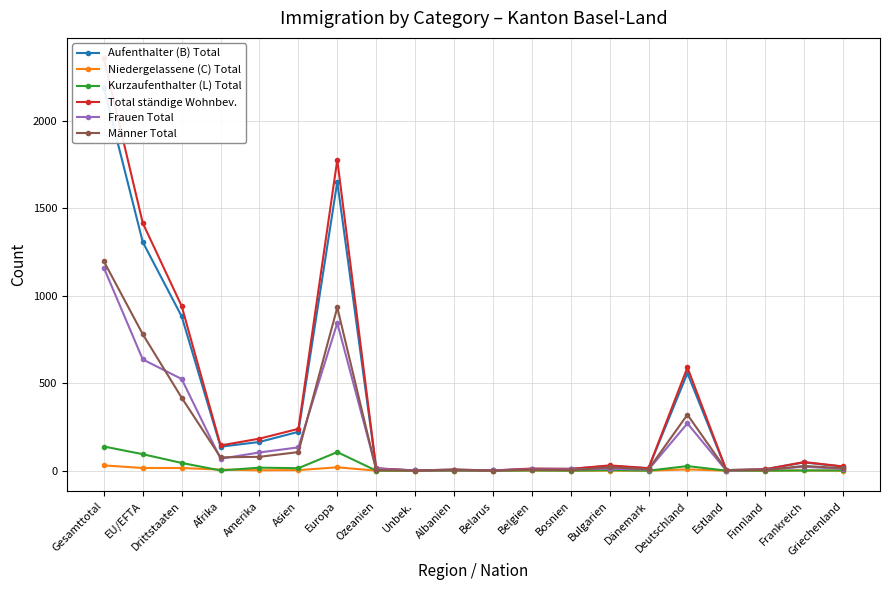

Reading left to right, what are all the values shown in this chart?

Aufenthalter (B) Total: Gesamttotal=2189	EU/EFTA=1307	Drittstaaten=882	Afrika=137	Amerika=164	Asien=222	Europa=1652	Ozeanien=13	Unbek.=1	Albanien=6	Belarus=1	Belgien=10	Bosnien=10	Bulgarien=27	Dänemark=14	Deutschland=557	Estland=3	Finnland=8	Frankreich=47	Griechenland=23
Niedergelassene (C) Total: Gesamttotal=30	EU/EFTA=15	Drittstaaten=15	Afrika=6	Amerika=2	Asien=3	Europa=19	Ozeanien=0	Unbek.=0	Albanien=0	Belarus=0	Belgien=1	Bosnien=0	Bulgarien=0	Dänemark=0	Deutschland=7	Estland=0	Finnland=0	Frankreich=1	Griechenland=0
Kurzaufenthalter (L) Total: Gesamttotal=138	EU/EFTA=94	Drittstaaten=44	Afrika=1	Amerika=17	Asien=14	Europa=106	Ozeanien=0	Unbek.=0	Albanien=0	Belarus=0	Belgien=1	Bosnien=0	Bulgarien=3	Dänemark=0	Deutschland=26	Estland=0	Finnland=0	Frankreich=1	Griechenland=1
Total ständige Wohnbev.: Gesamttotal=2357	EU/EFTA=1416	Drittstaaten=941	Afrika=144	Amerika=183	Asien=239	Europa=1777	Ozeanien=13	Unbek.=1	Albanien=6	Belarus=1	Belgien=12	Bosnien=10	Bulgarien=30	Dänemark=14	Deutschland=590	Estland=3	Finnland=8	Frankreich=49	Griechenland=24
Frauen Total: Gesamttotal=1160	EU/EFTA=636	Drittstaaten=524	Afrika=68	Amerika=104	Asien=133	Europa=844	Ozeanien=10	Unbek.=1	Albanien=2	Belarus=1	Belgien=7	Bosnien=7	Bulgarien=11	Dänemark=6	Deutschland=270	Estland=0	Finnland=5	Frankreich=22	Griechenland=10
Männer Total: Gesamttotal=1197	EU/EFTA=780	Drittstaaten=417	Afrika=76	Amerika=79	Asien=106	Europa=933	Ozeanien=3	Unbek.=0	Albanien=4	Belarus=0	Belgien=5	Bosnien=3	Bulgarien=19	Dänemark=8	Deutschland=320	Estland=3	Finnland=3	Frankreich=27	Griechenland=14